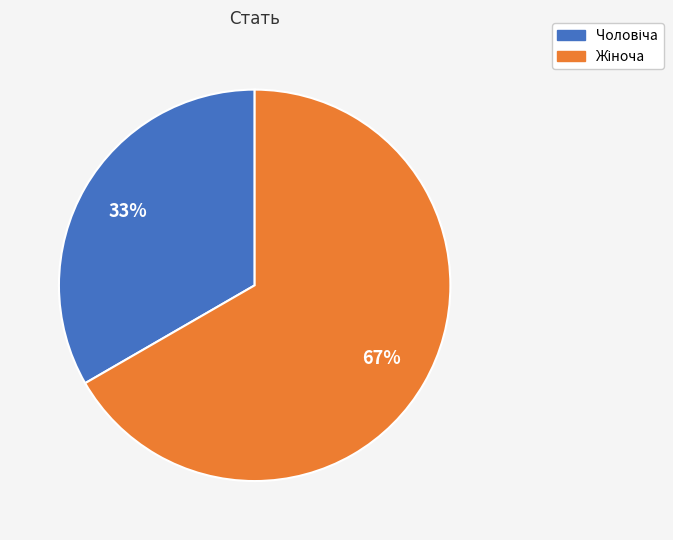

To the nearest percent, what is the average slice percentage?

50%